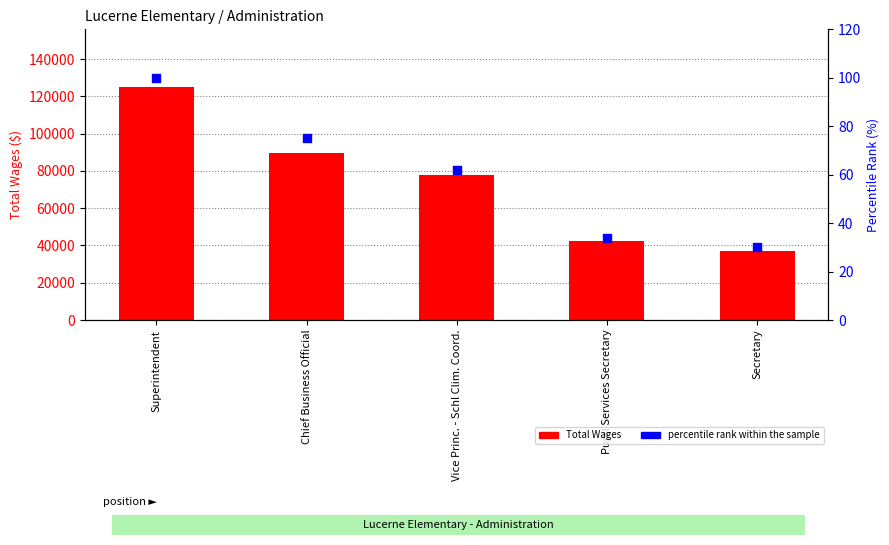

What are all the series names shown in the legend?

Total Wages, percentile rank within the sample